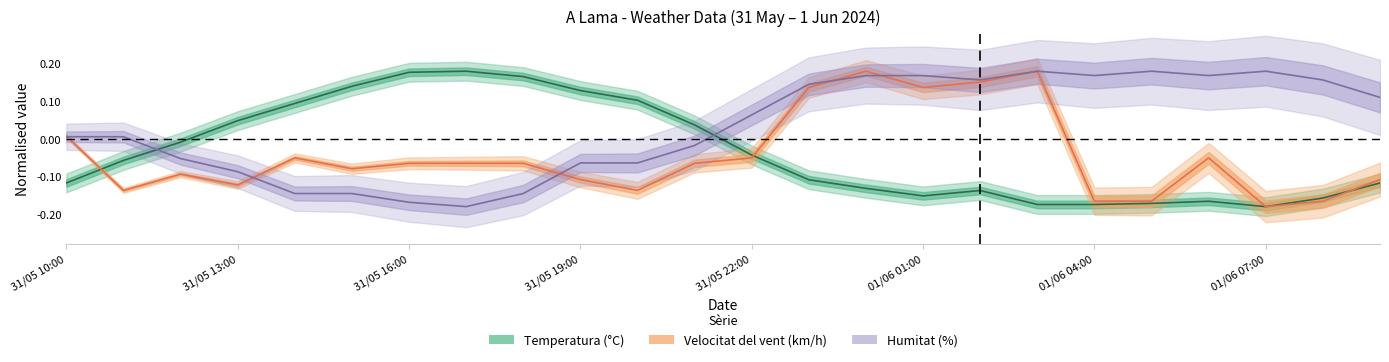

True or false: Velocitat del vent (km/h) and Temperatura (°C) cross at least once.

True